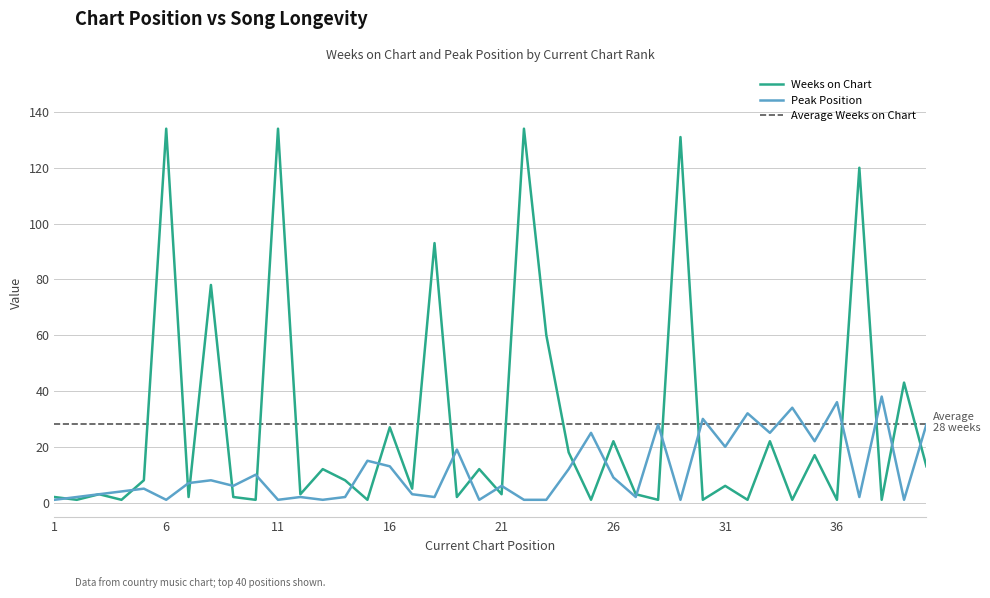

Where do Peak Position and Weeks on Chart first cross each other?

1 and 2